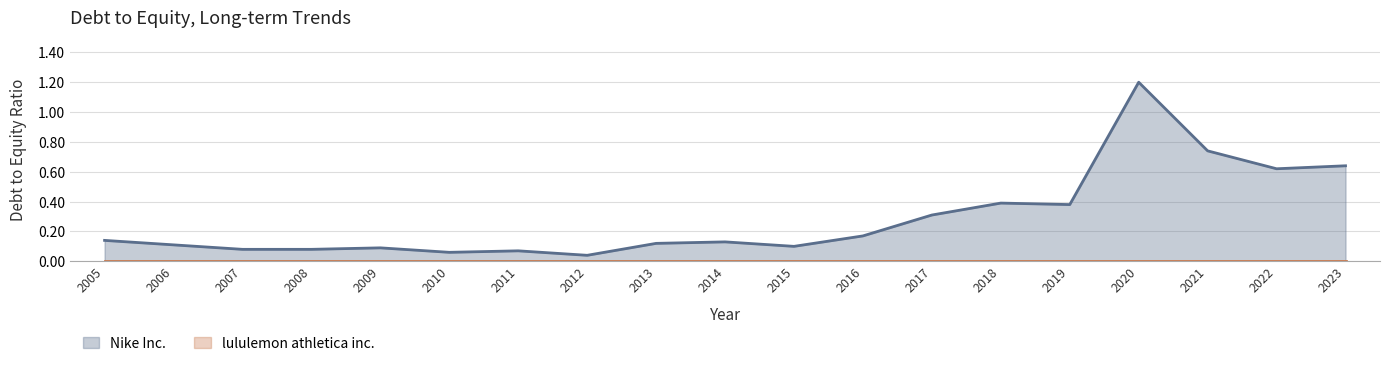

What is the difference between the maximum and second lowest values?

1.1